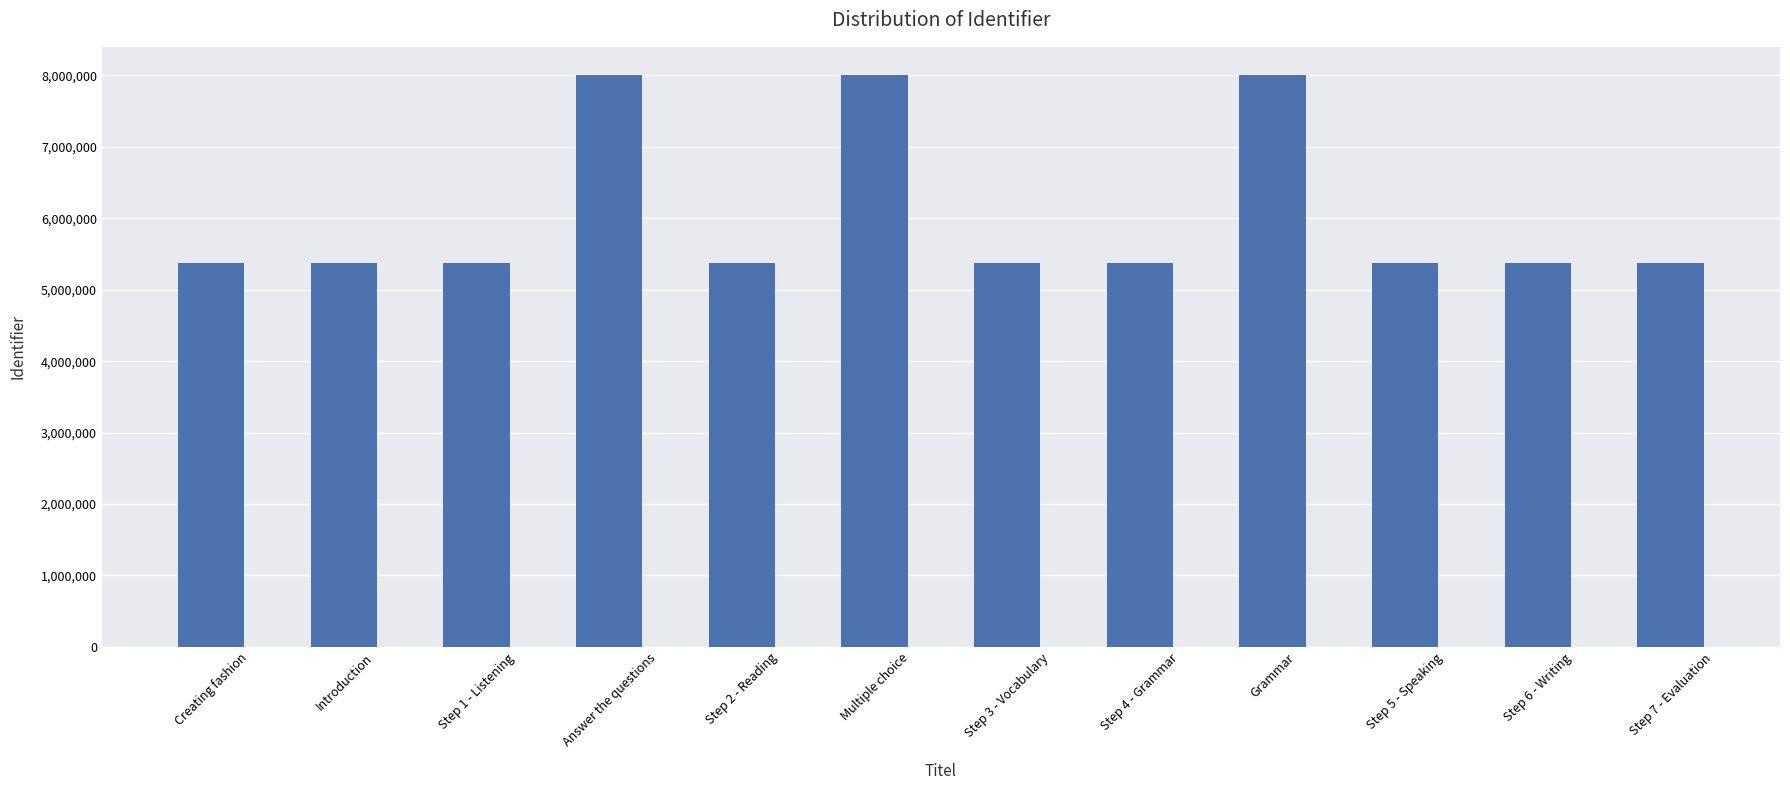

What is the ratio of the value at Step 4 - Grammar to the value at Step 7 - Evaluation?

1.0